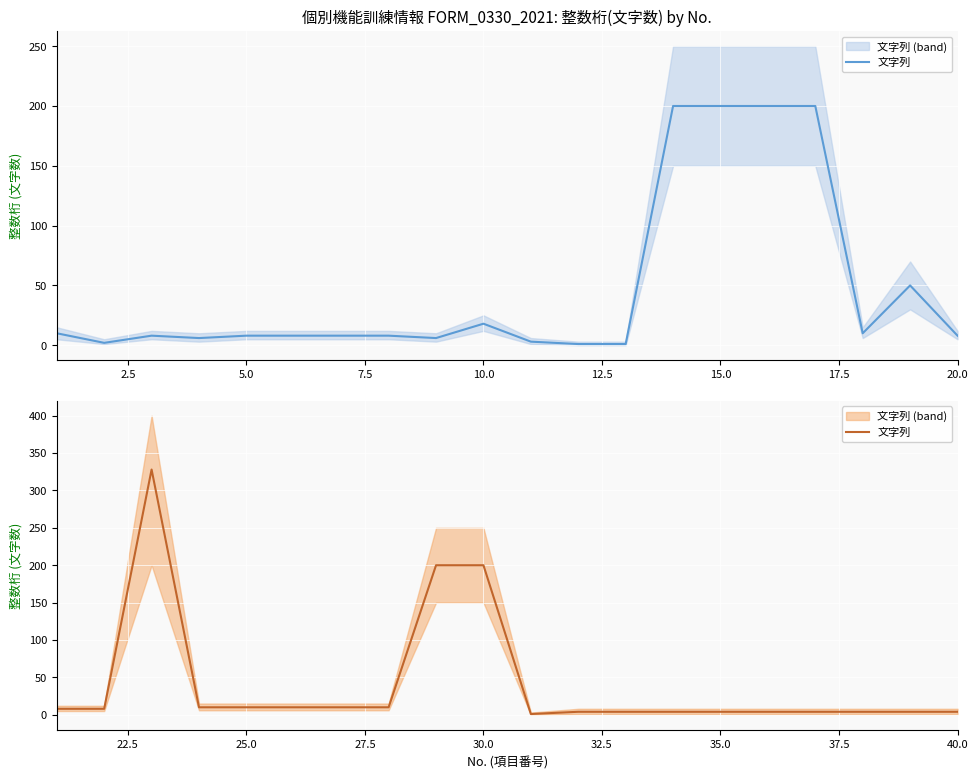

Which has a higher value, 2.5 or 15.0?

15.0